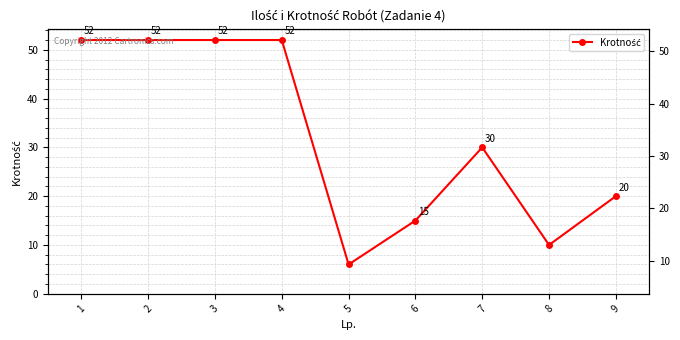

Approximately how many times larger is the value at 7 compared to 3?

0.6